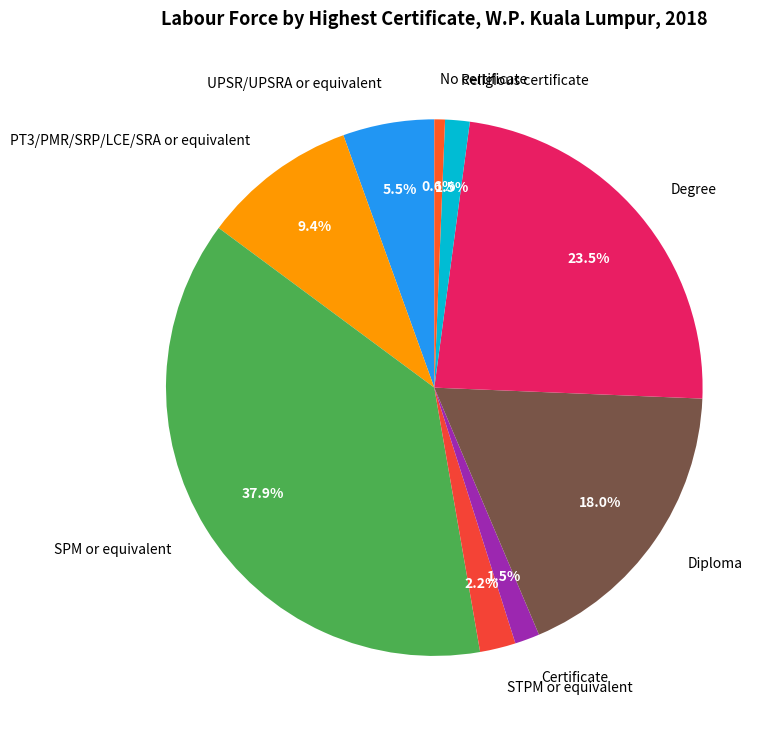

To the nearest percent, what is the difference between the Diploma and SPM or equivalent slice percentages?

20%